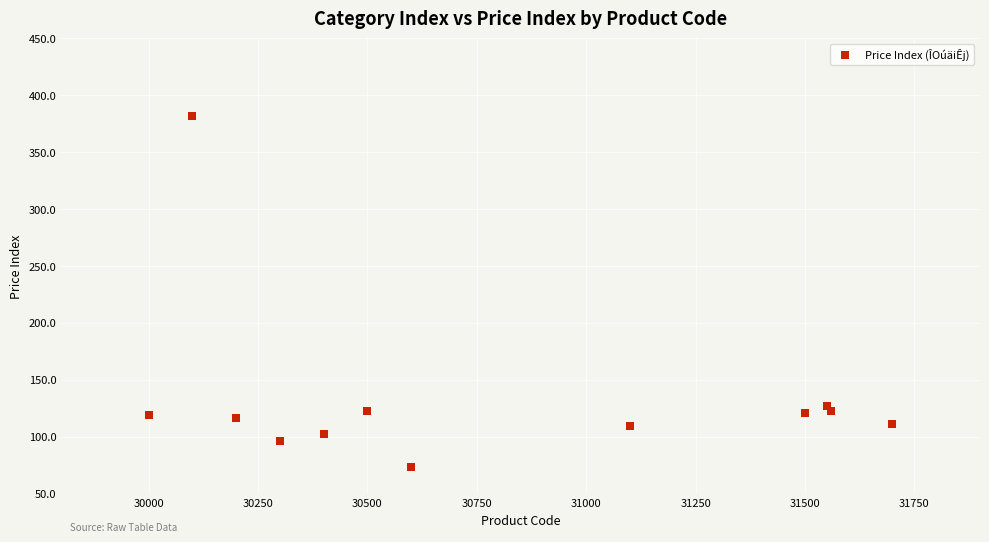

What is the range of X values (max minus min)?

1700.0